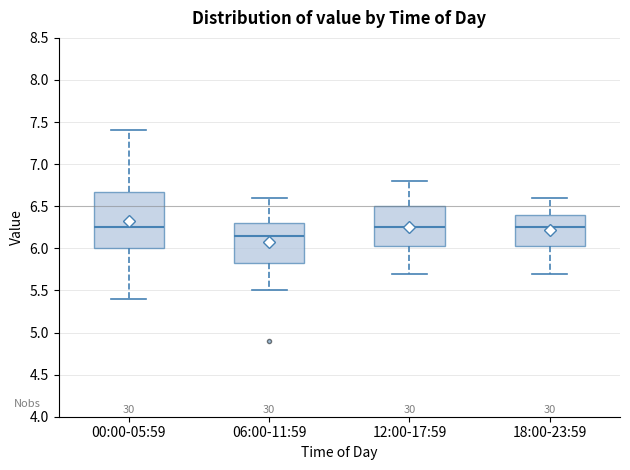

Reading left to right, transcribe this box plot: for each box, give where its median line is, the range the box spans, and where its two whiskers end, as read against the y-axis. The values are not printed on the chart, so give them approximately, as read against the axis.

00:00-05:59: median 6.25, box 6.00 to 6.70, whiskers 5.40 to 7.40
06:00-11:59: median 6.15, box 5.85 to 6.30, whiskers 5.50 to 6.60
12:00-17:59: median 6.25, box 6.05 to 6.50, whiskers 5.70 to 6.80
18:00-23:59: median 6.25, box 6.05 to 6.40, whiskers 5.70 to 6.60